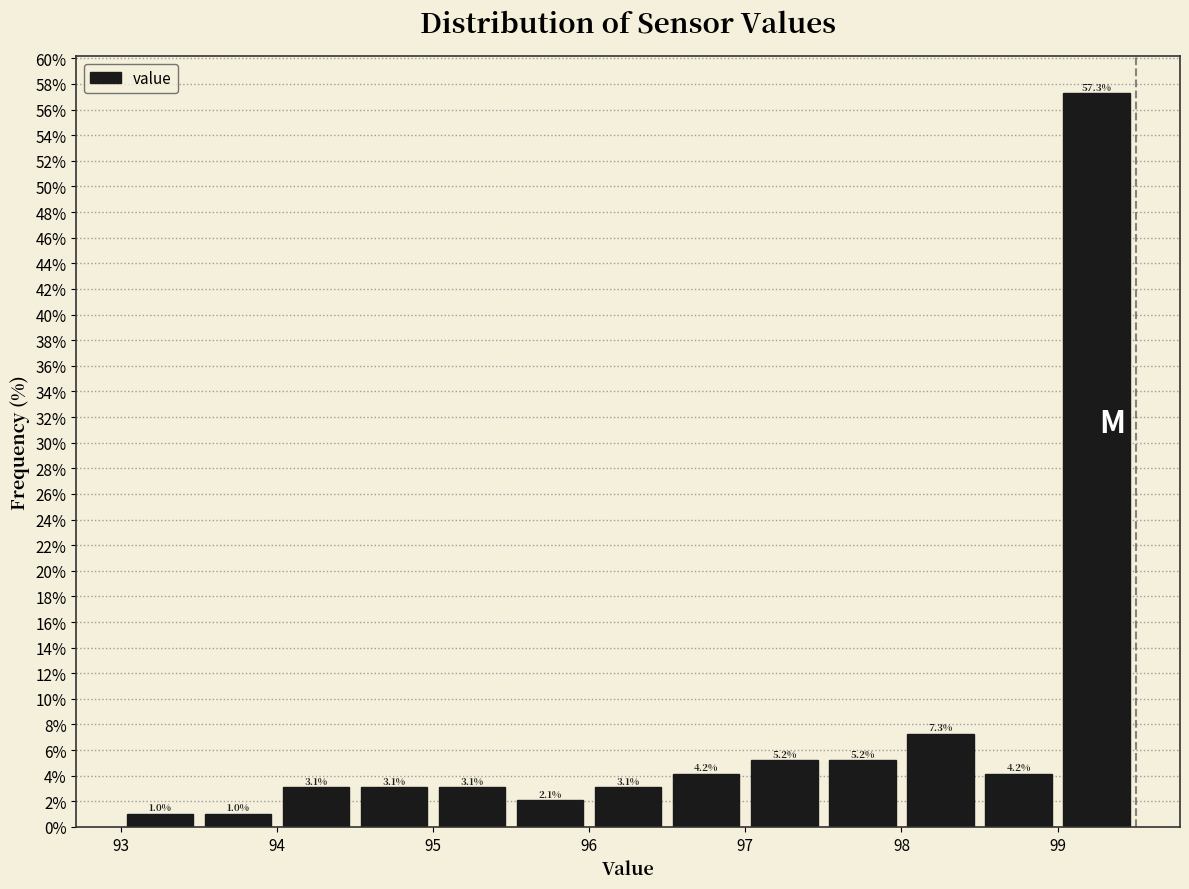

Reading left to right, list every bar in this chart as the range it spans on the x-axis followed by its height.

93.0 to 93.5: 1.0
93.5 to 94.0: 1.0
94.0 to 94.5: 3.1
94.5 to 95.0: 3.1
95.0 to 95.5: 3.1
95.5 to 96.0: 2.1
96.0 to 96.5: 3.1
96.5 to 97.0: 4.2
97.0 to 97.5: 5.2
97.5 to 98.0: 5.2
98.0 to 98.5: 7.3
98.5 to 99.0: 4.2
99.0 to 99.5: 57.3